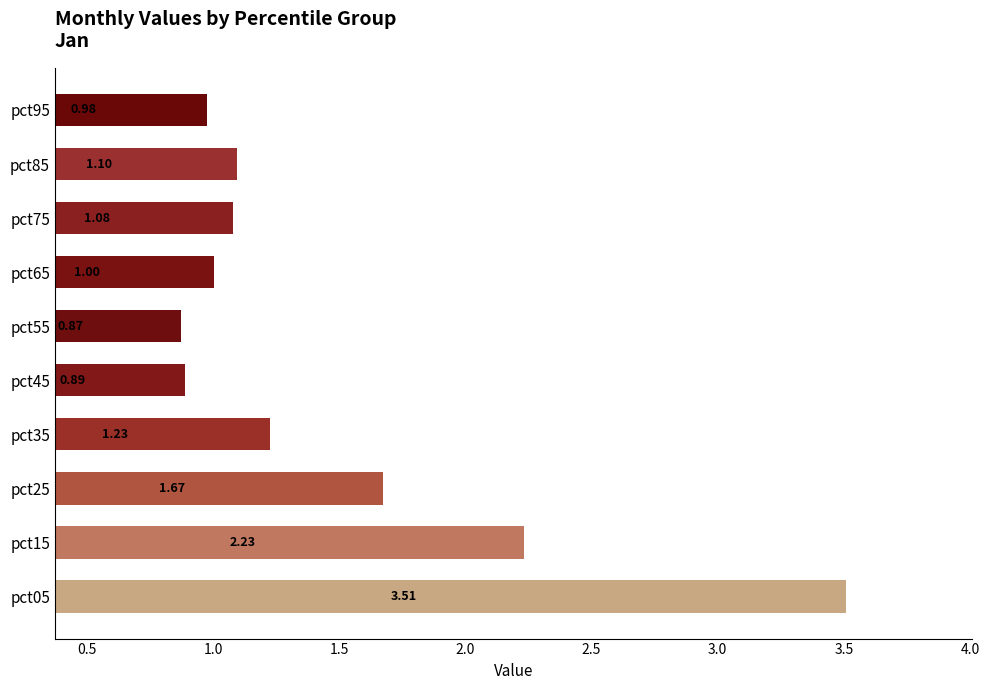

What is the difference between the maximum and minimum values?

2.6